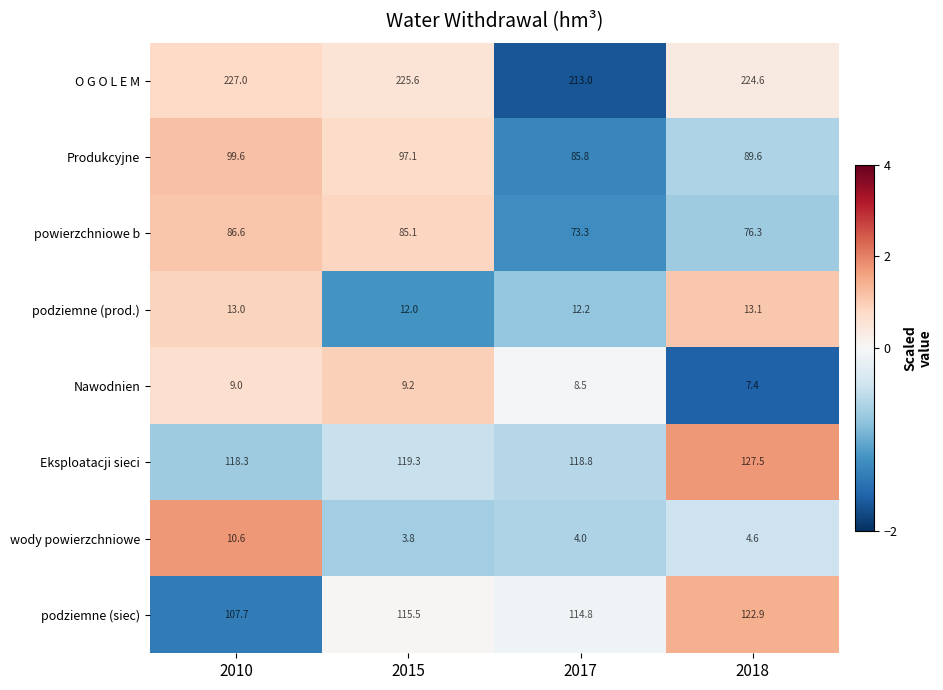

True or false: wody powierzchniowe has a value of 6.1 at 2017.

False